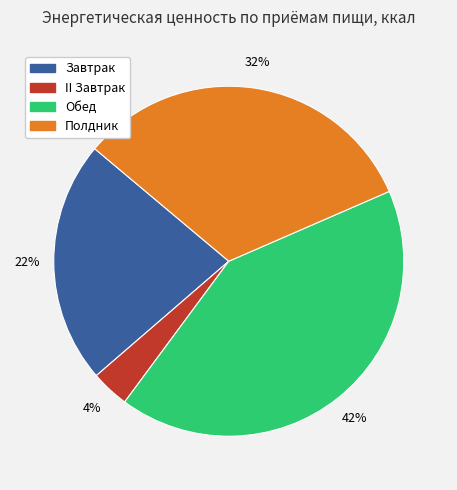

The Полдник slice represents 32% of the pie. True or false?

True